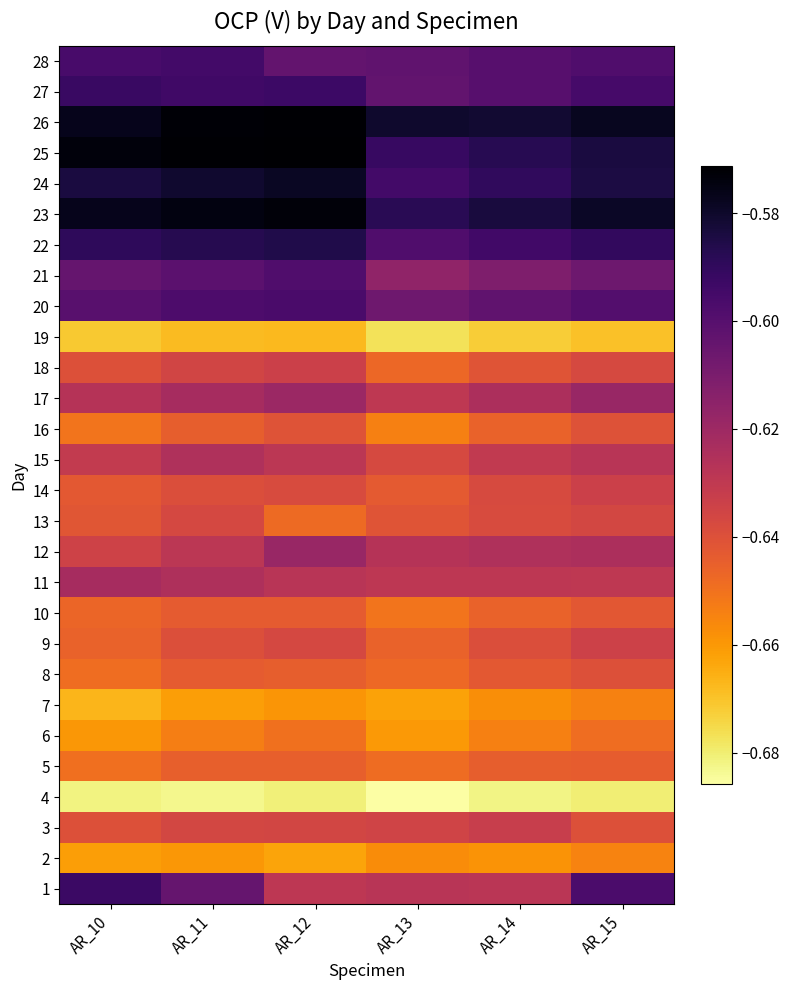

At AR_11, list the series in order from largest to smallest.

25, 26, 23, 24, 22, 27, 28, 20, 21, 1, 17, 11, 15, 12, 18, 3, 13, 14, 9, 8, 10, 16, 5, 6, 2, 7, 19, 4